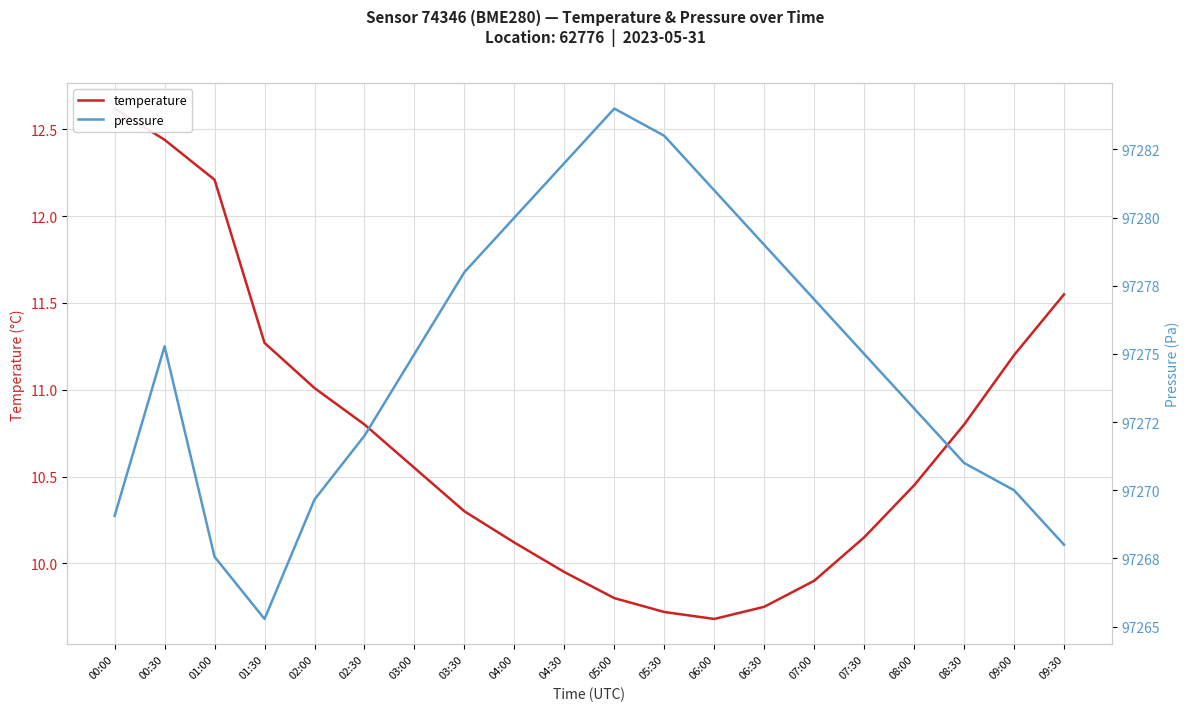

At which category is the sum across all series the highest?

05:00